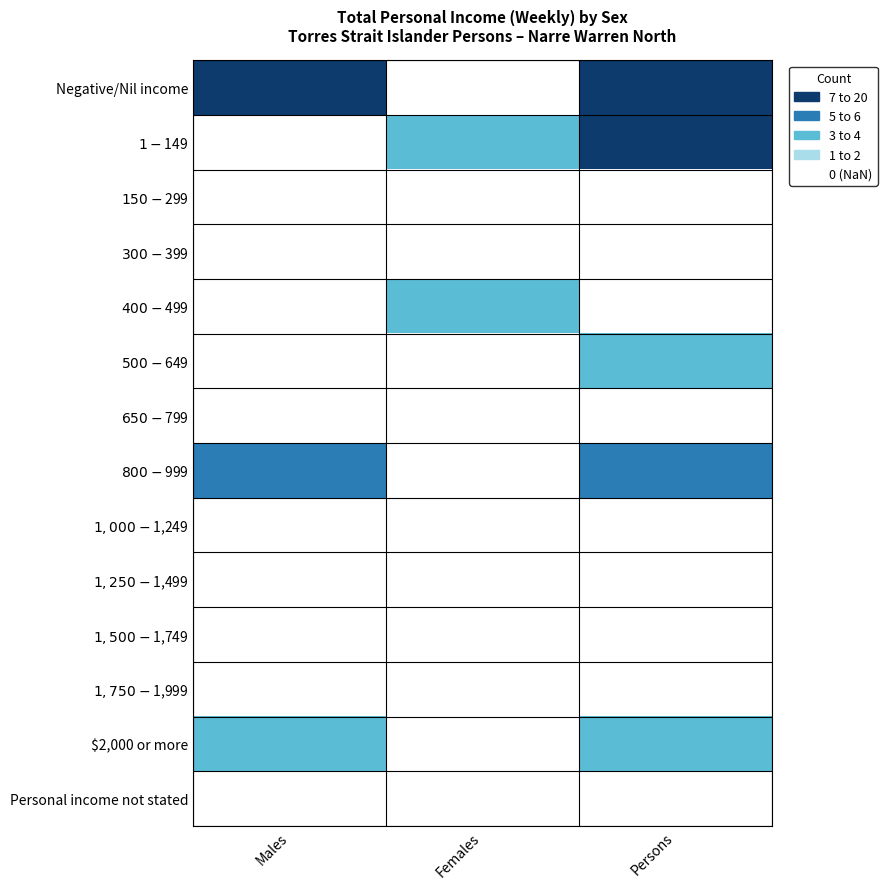

What is the spread (max minus min) of values at Females?

3